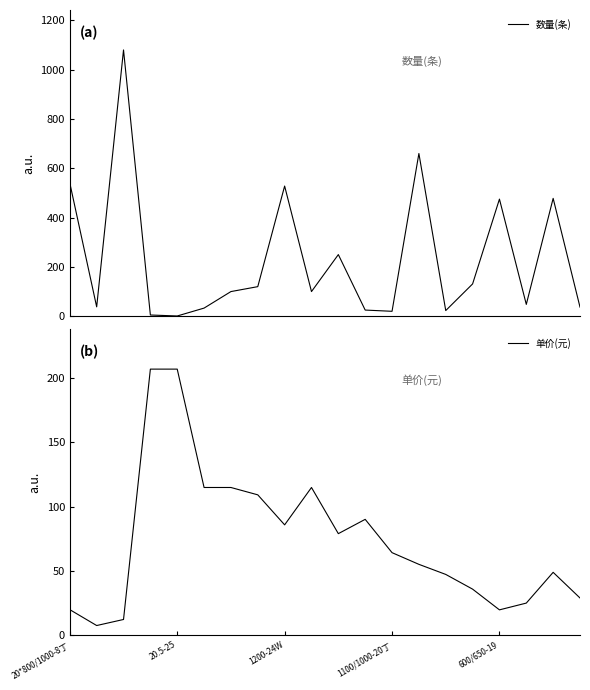

How many distinct data groups are displayed?

2